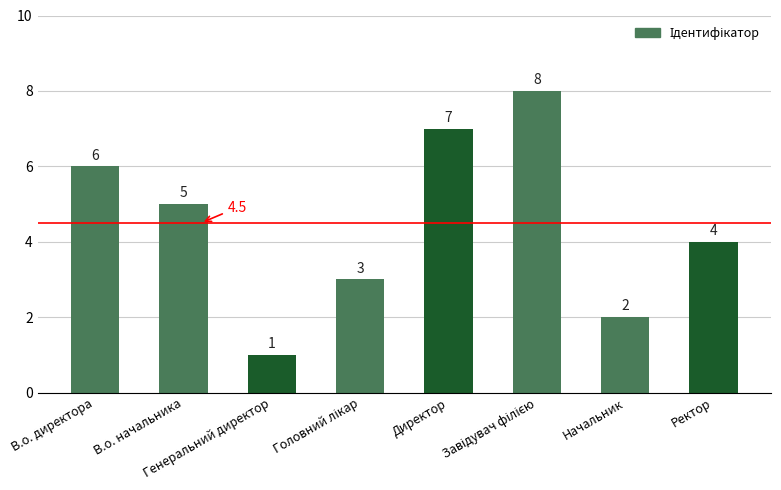

What is the difference between the second highest and minimum values?

6